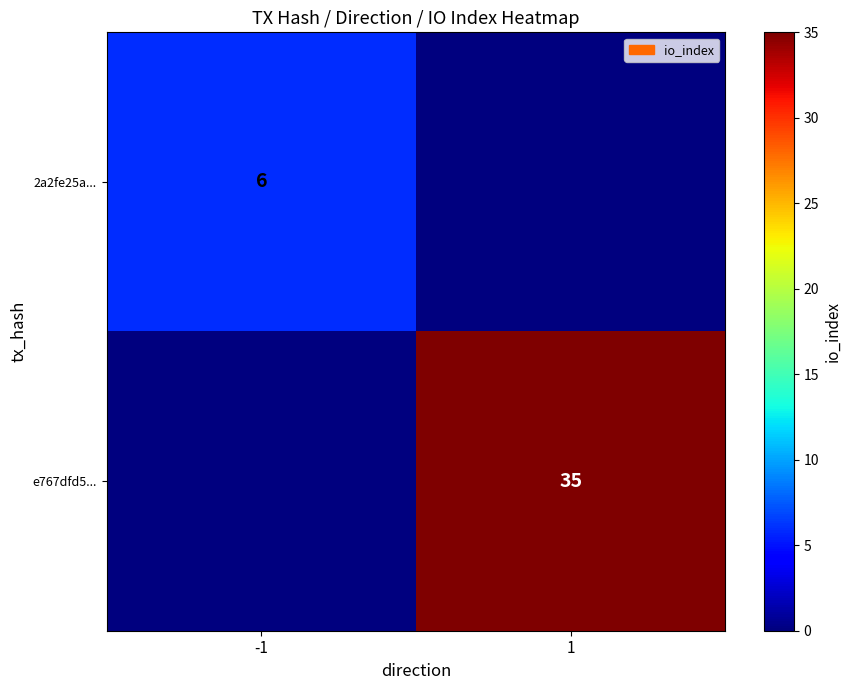

Is it true that 2a2fe25a... equals 10 at -1?

False